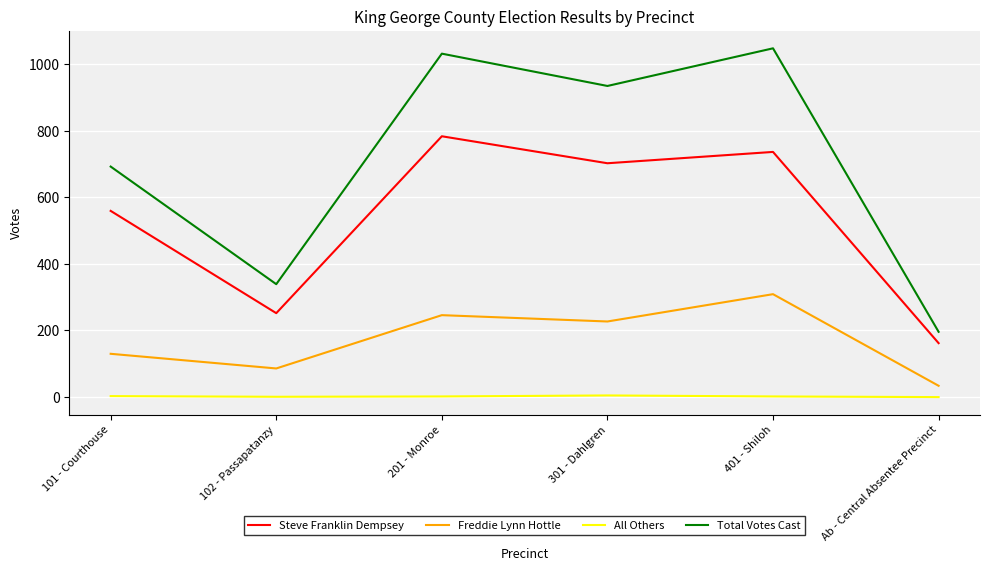

True or false: Total Votes Cast and Freddie Lynn Hottle cross at least once.

False